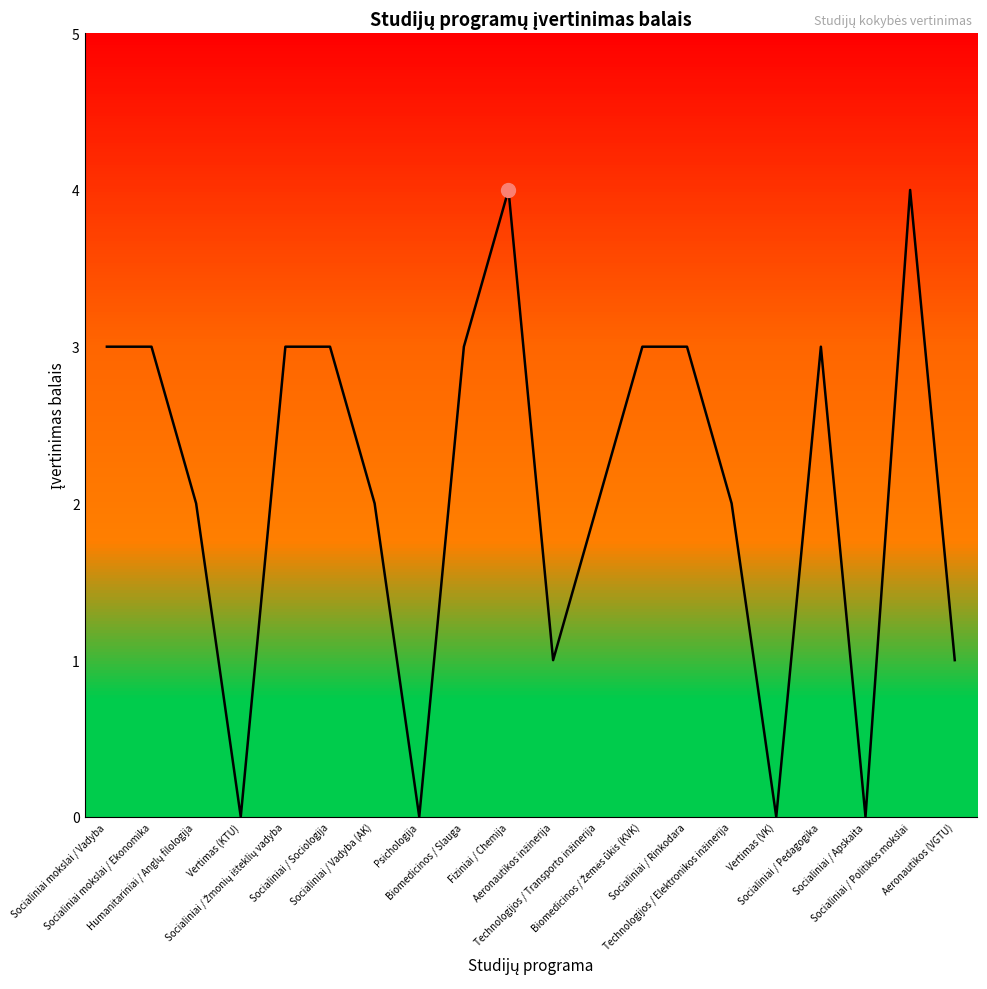

What is the maximum value shown in the chart?

4